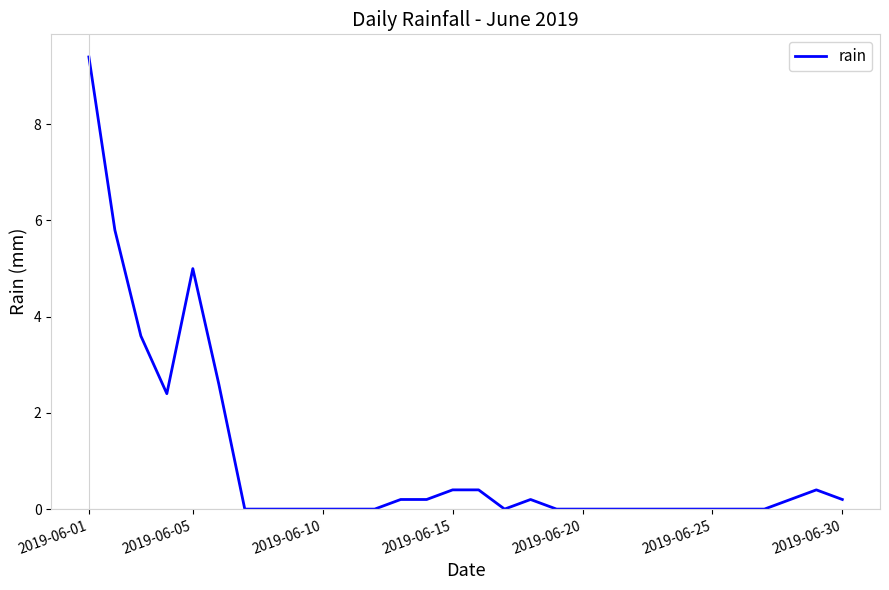

What is the greatest value displayed?

9.4